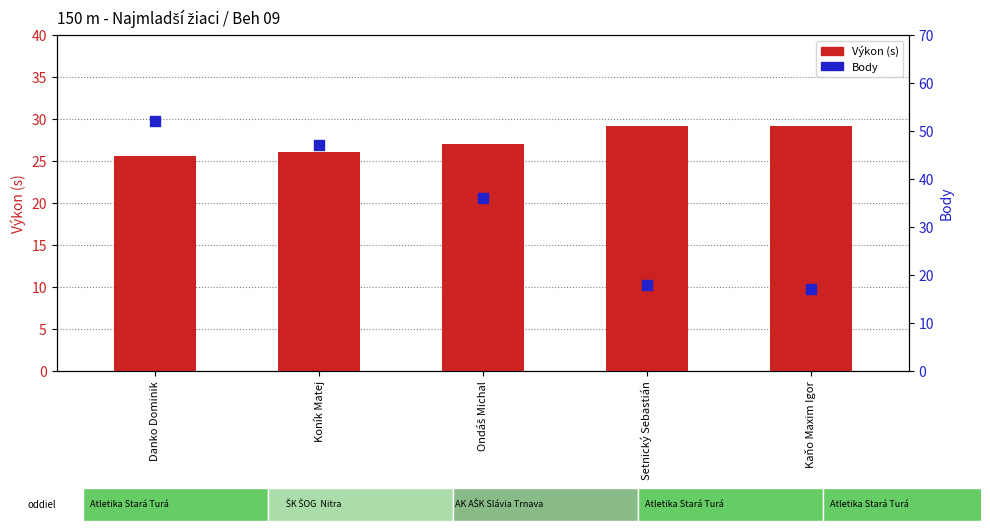

Is the value of Body at Koník Matej greater than the value of Výkon (s) at Koník Matej?

Yes